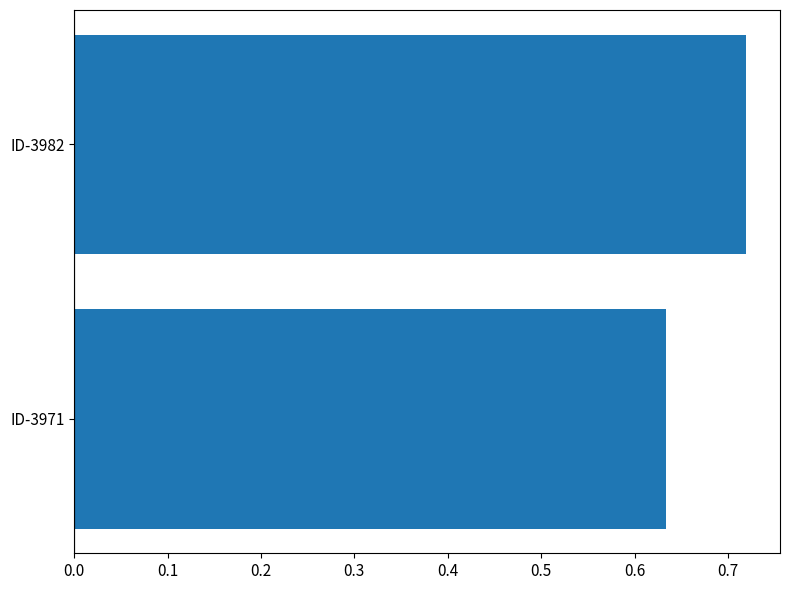

Is it true that the value at 0.0 is 0.6?

True